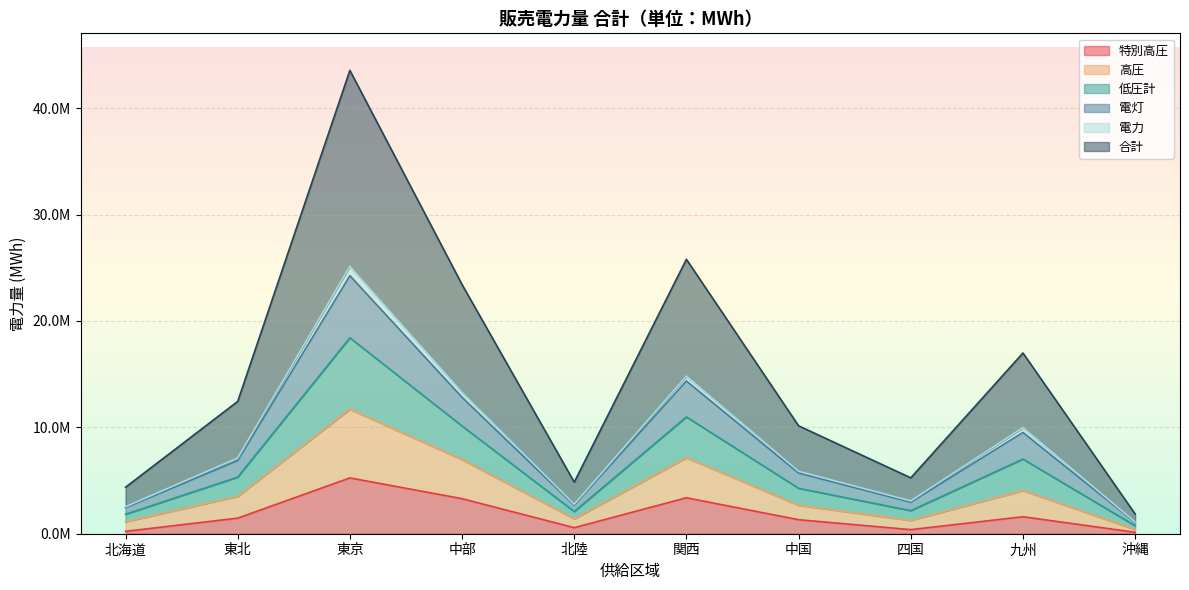

Does the chart display data point markers on the line(s)?

No